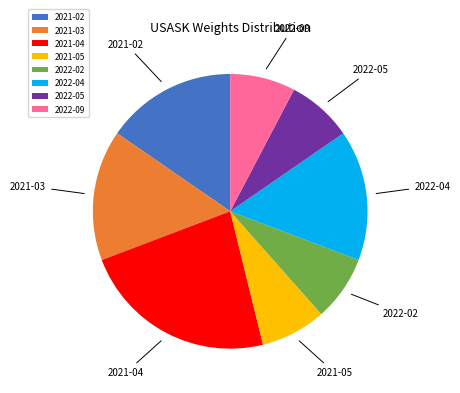

Which category has the biggest portion of the pie?

2021-04